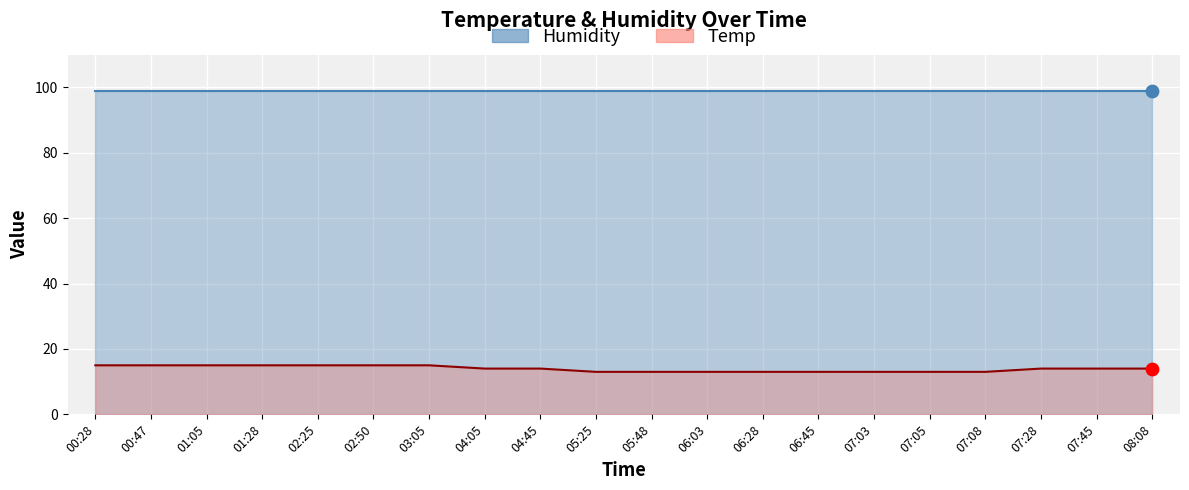

Approximately how many times larger is the value at 07:45 compared to 05:25?

1.1